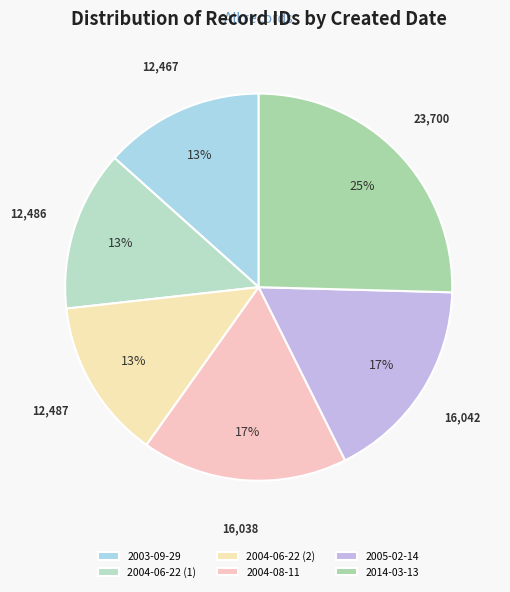

What is the ratio of the value at 2003-09-29 to the value at 2004-06-22 (1)?

1.0